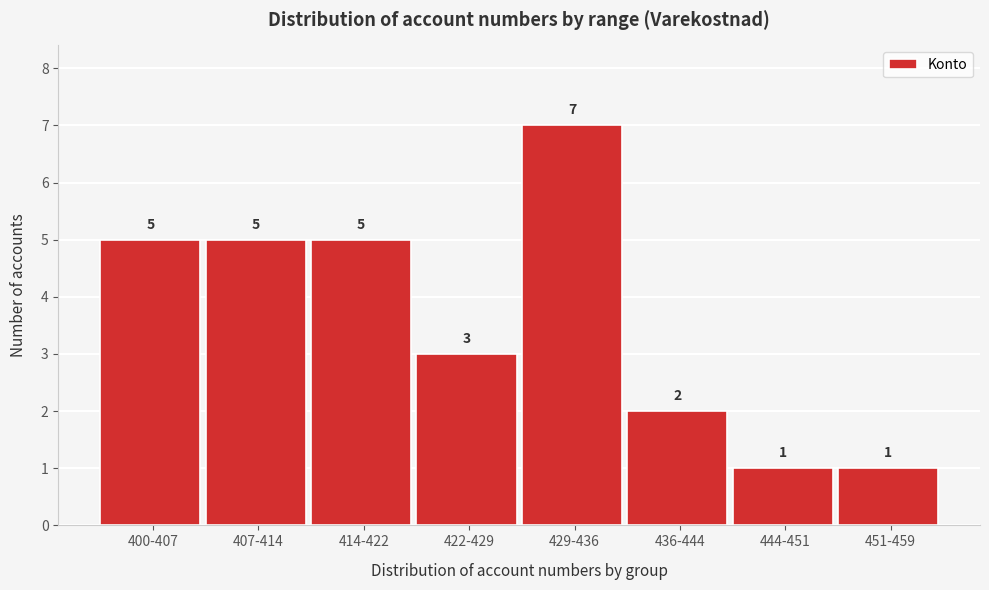

Reading left to right, transcribe all the data shown in this chart.

400-407=5	407-414=5	414-422=5	422-429=3	429-436=7	436-444=2	444-451=1	451-459=1